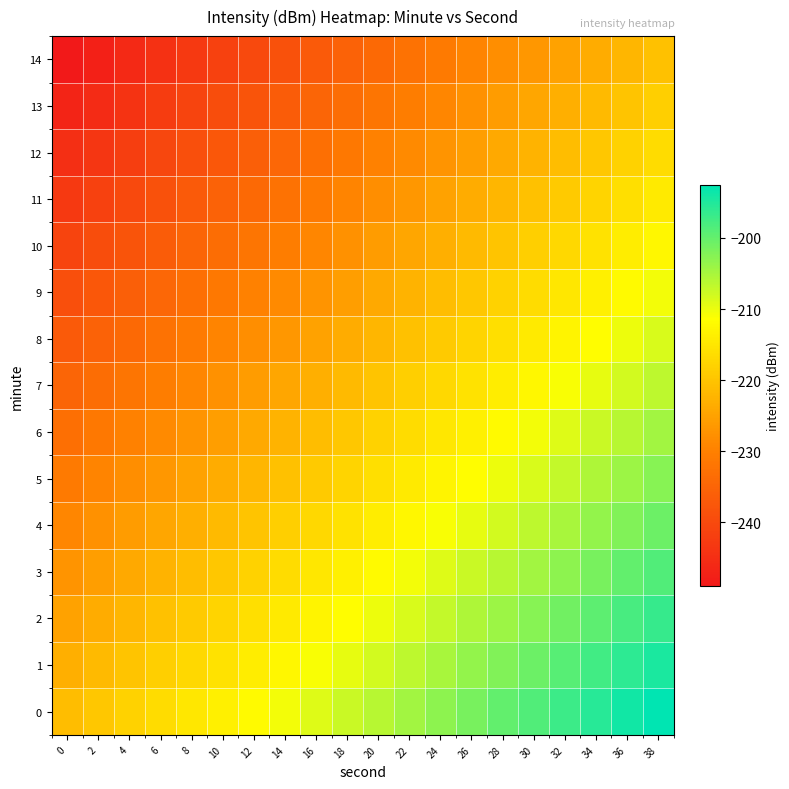

What is the difference between the highest and lowest values at 20?

28.0